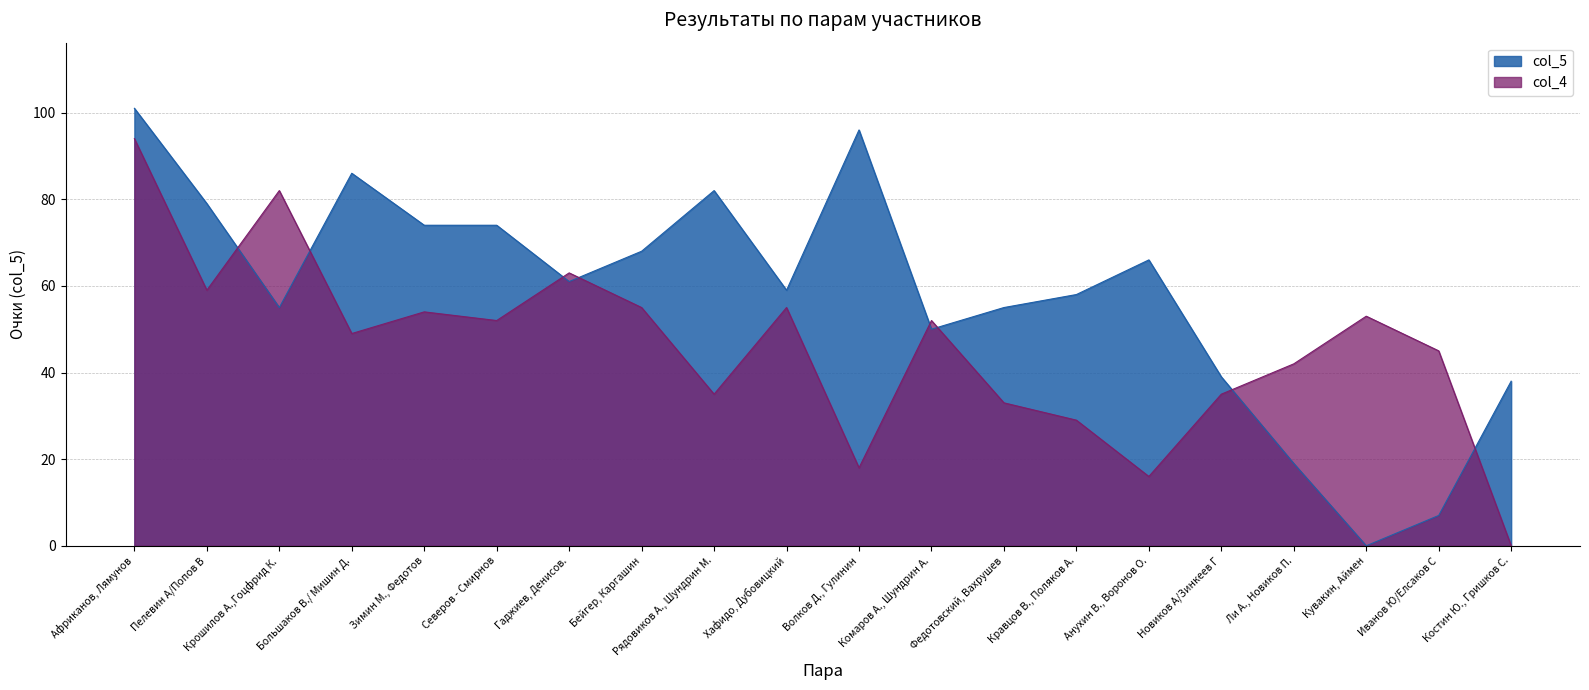

How many interior local peaks does the col_4 series have?

6